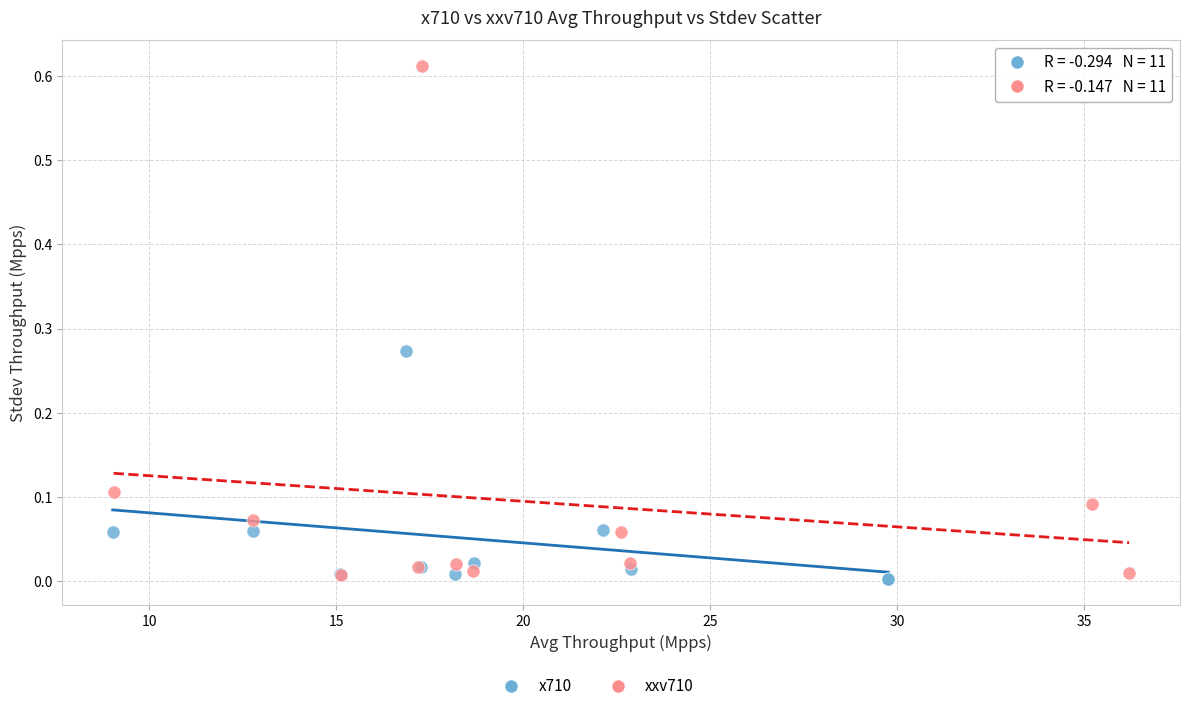

Which series reaches the maximum Y coordinate?

xxv710